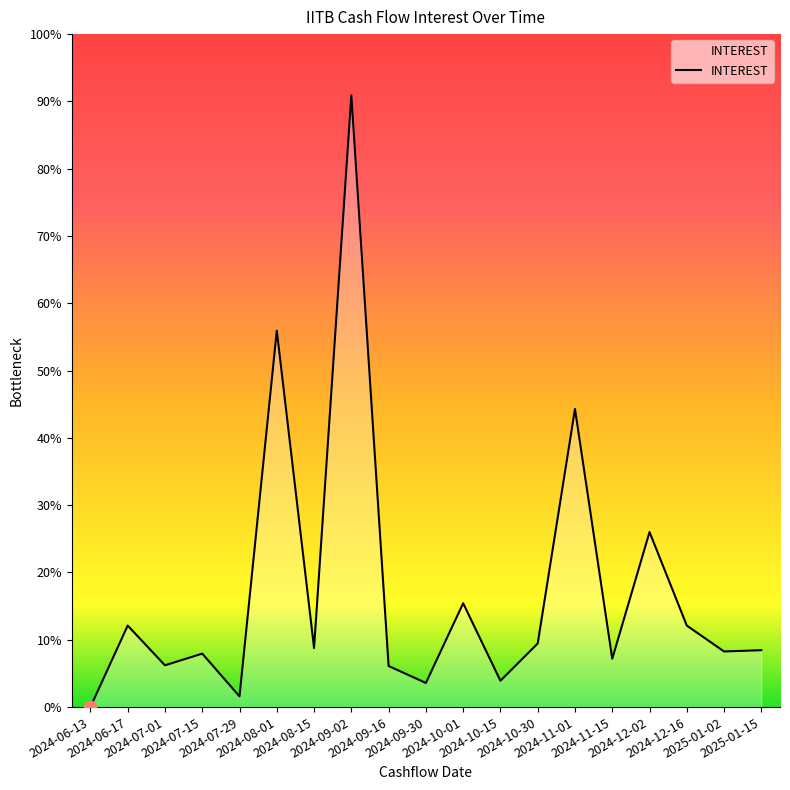

Between 2024-08-15 and 2024-07-15, which is larger?

2024-08-15